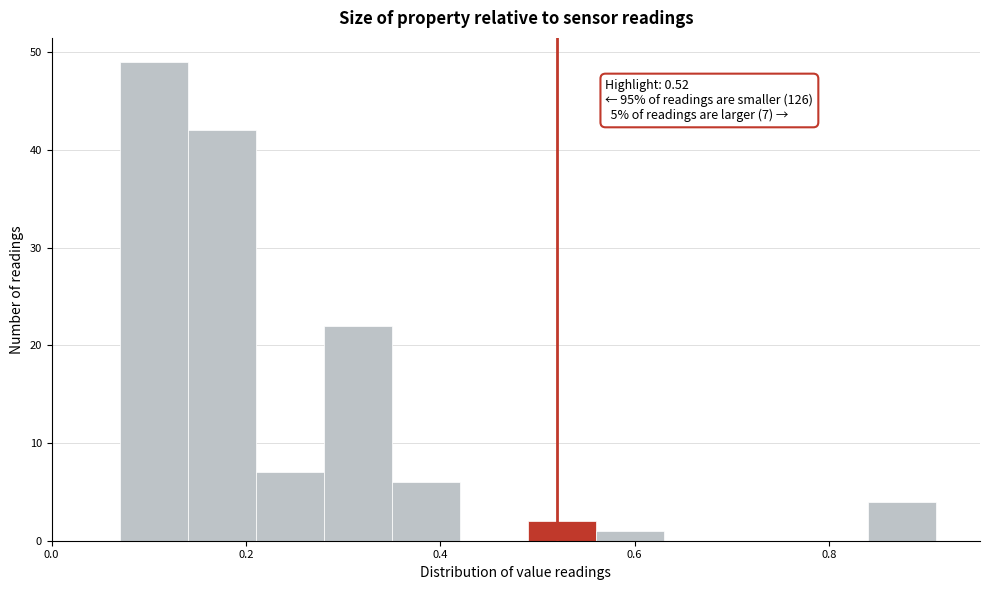

Around what value on the x-axis is the tallest bar? Give the approximate position of its centre, as read against the axis.

0.10